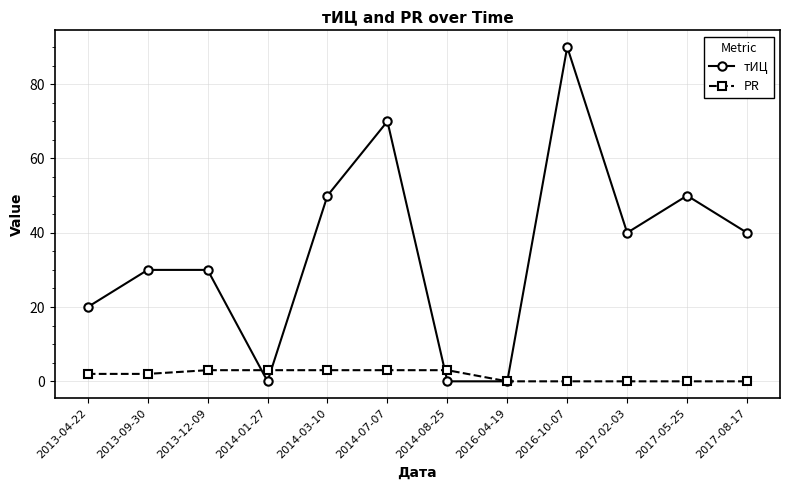

What is the label of the 1st point from the left?

2013-04-22